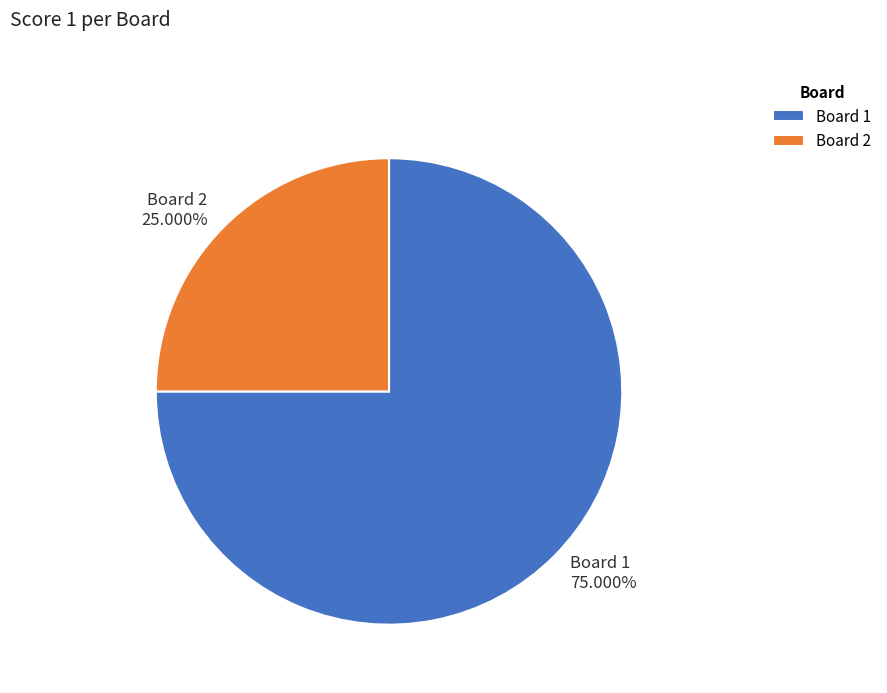

Which category has the smallest portion of the pie?

Board 2